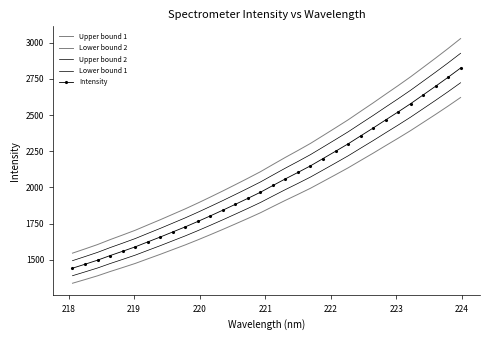

Which series has the largest range (max minus min)?

Upper bound 1